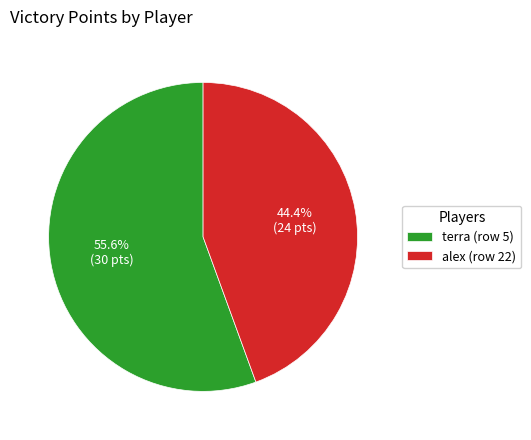

To the nearest percent, what is the difference between the largest and smallest slice percentages?

11%